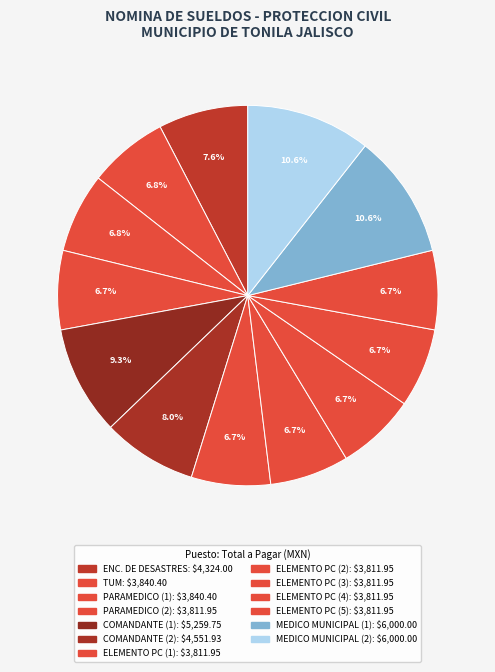

Between MEDICO MUNICIPAL (2) and ELEMENTO PC (5), which is larger?

MEDICO MUNICIPAL (2)